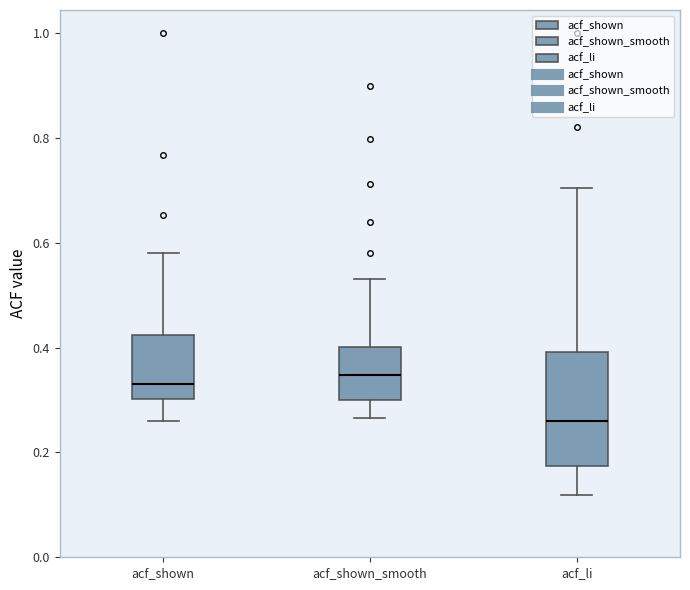

Where does the median line of the box for acf_shown_smooth sit on the y-axis? The values are not printed on the chart, so give them approximately, as read against the axis.

0.34